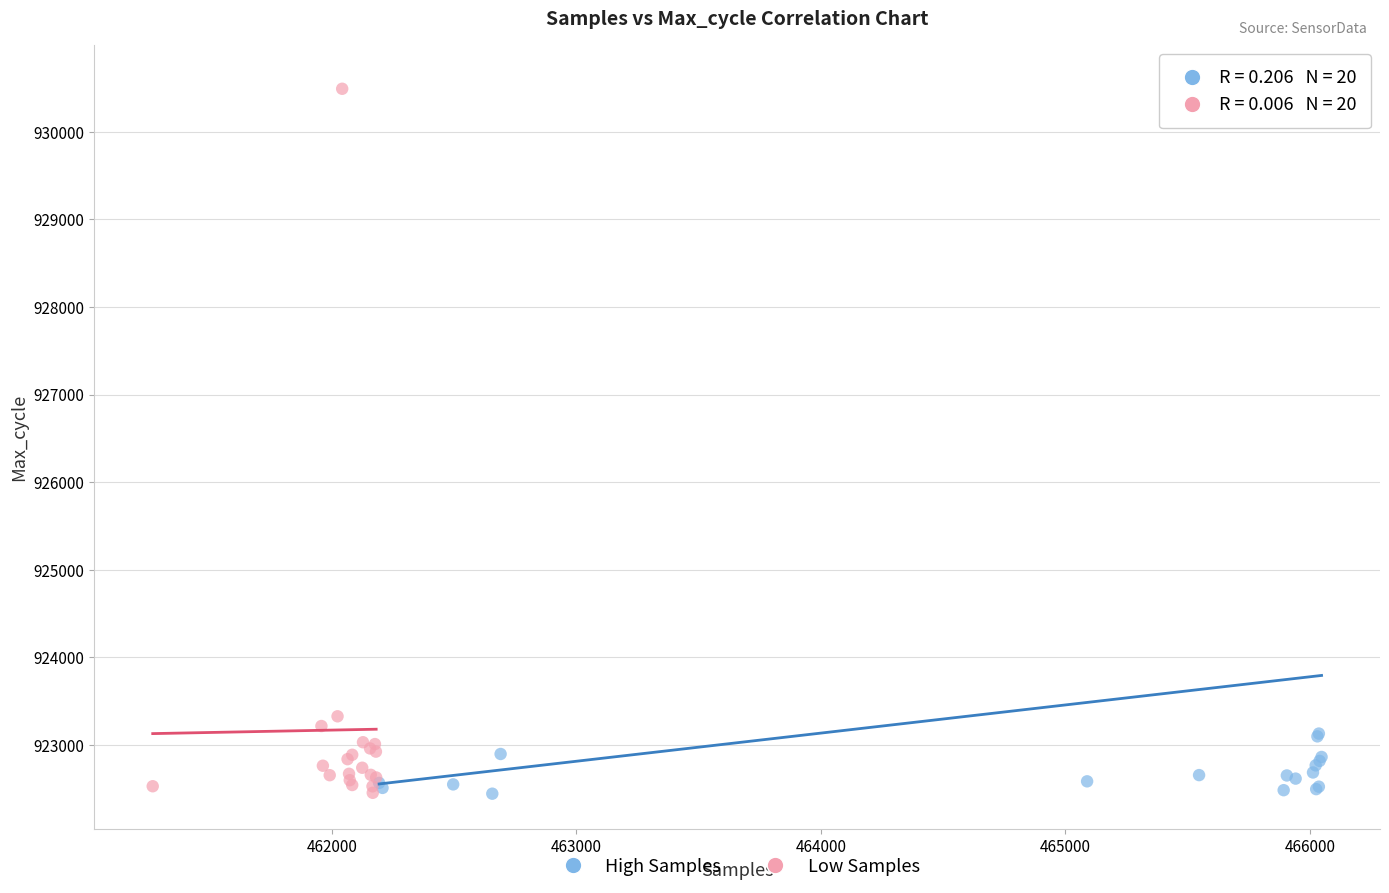

Which series contains the highest Y value?

High Samples